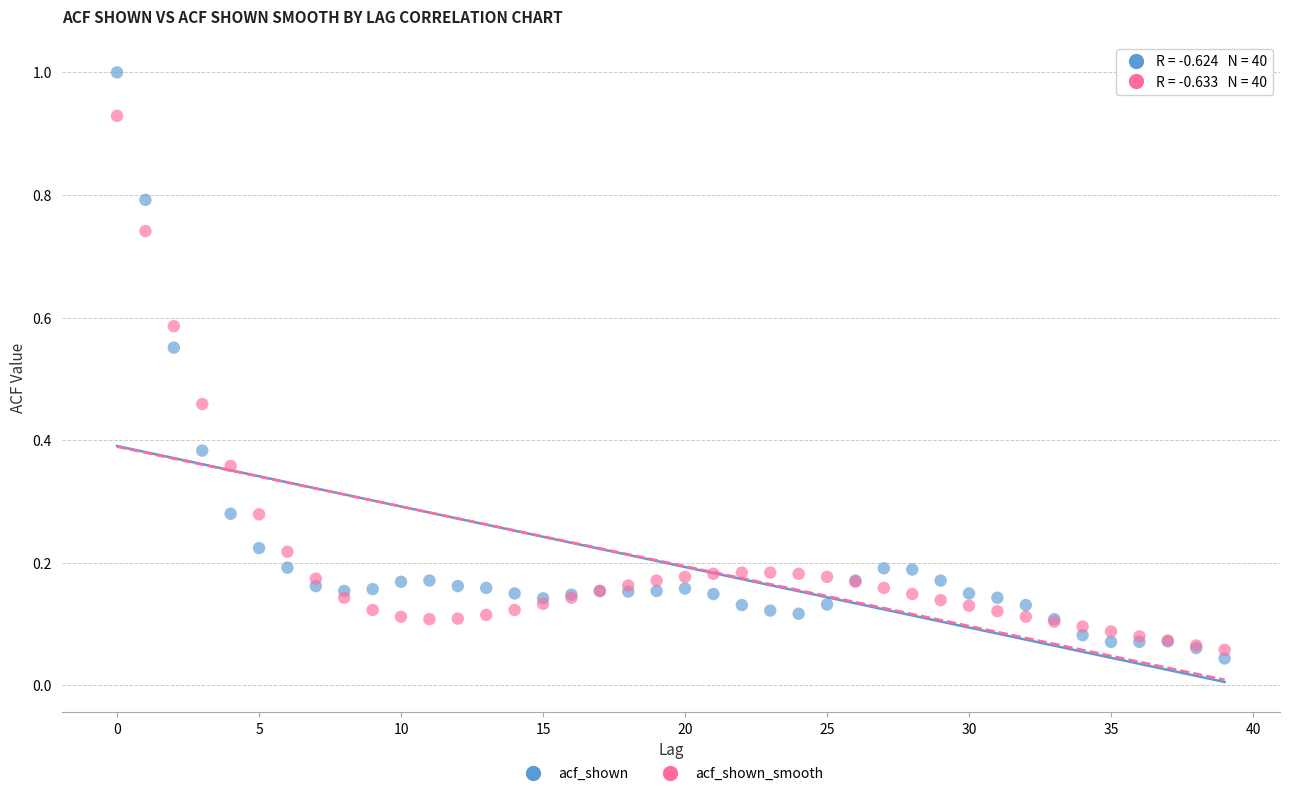

Which series has the widest spread of Y values?

acf_shown